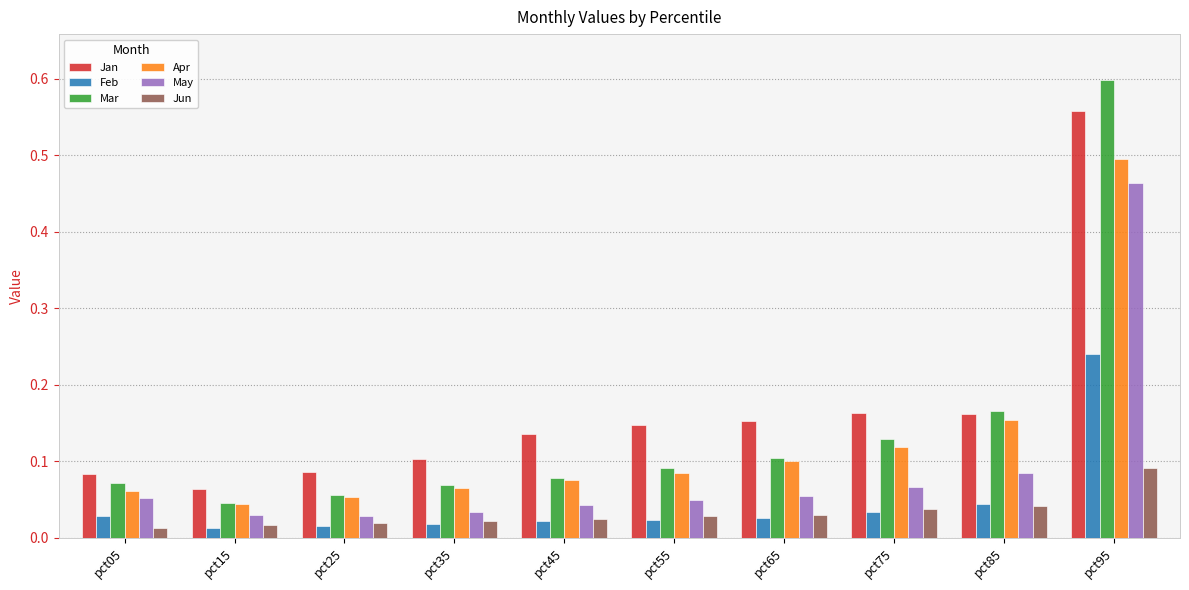

What is the sum of all May values?

0.9